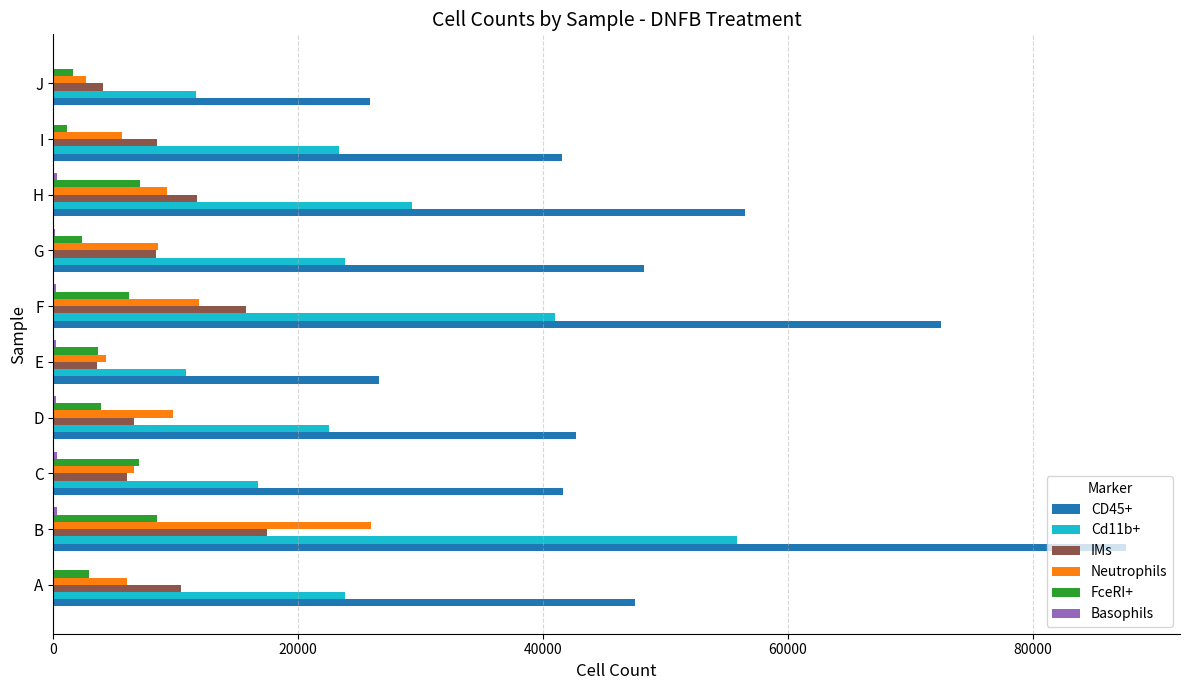

Which series has the largest total across all categories?

CD45+